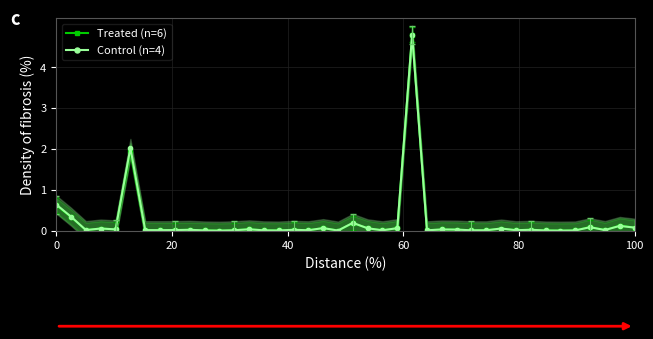

What is the maximum value for Treated (n=6)?

4.8